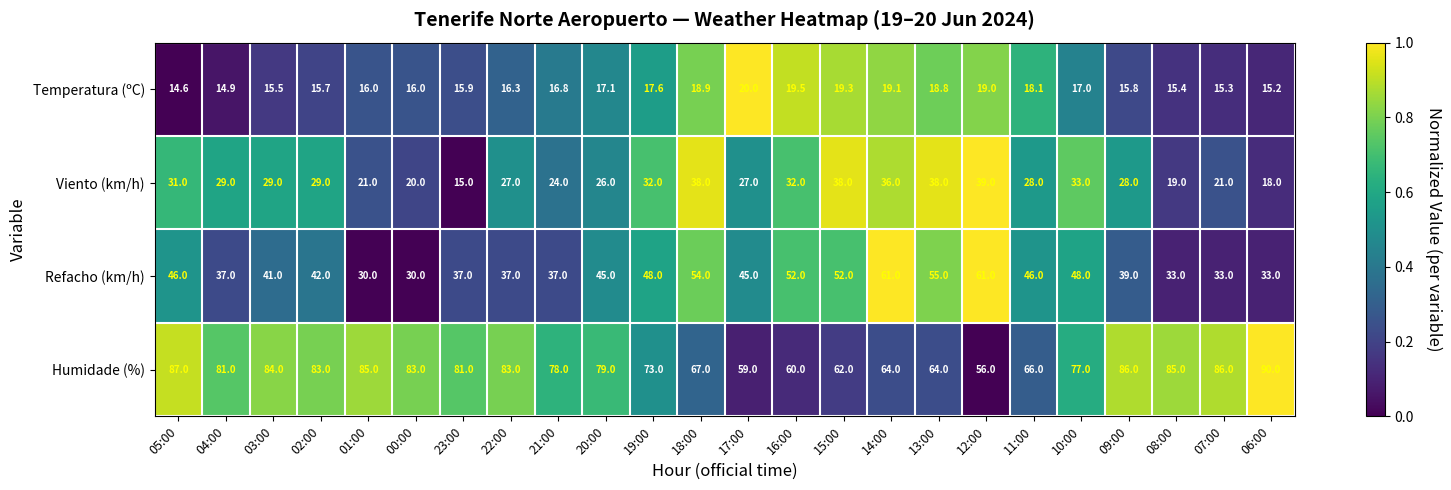

At which category is the sum across all series the highest?

14:00